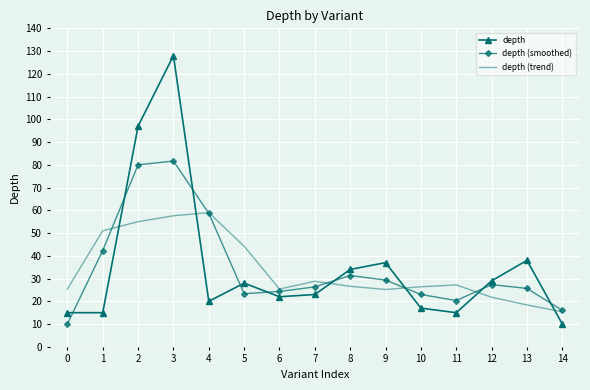

What is the sum of the depth values at 13 and 14?

48.0